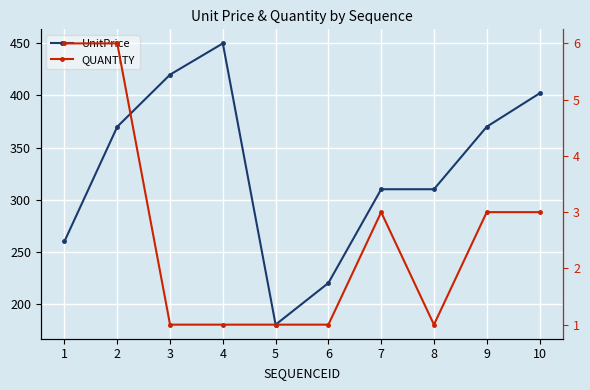

What is the difference between the maximum and minimum values in the UnitPrice series?

270